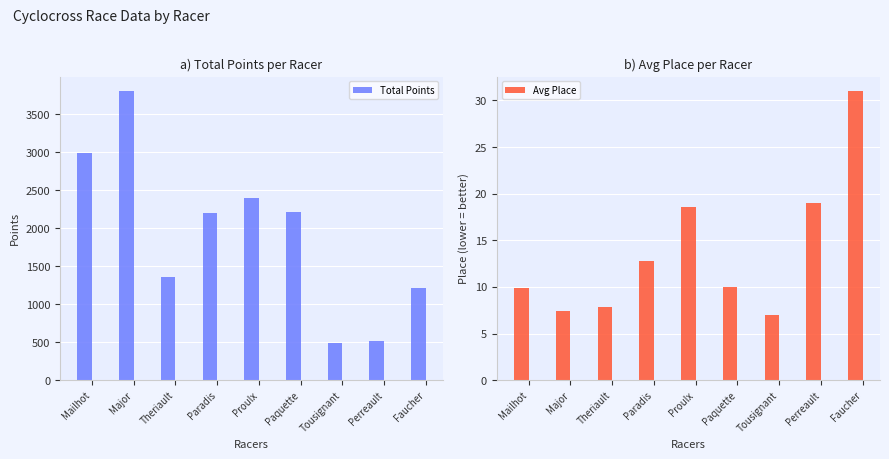

What is the sum of all Avg Place values?

123.5